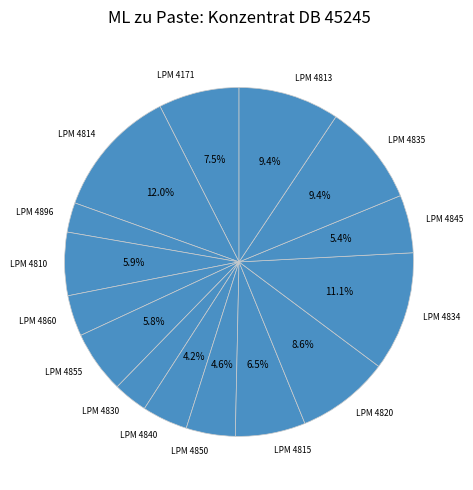

How much of the chart is everything except LPM 4835?

90.6%